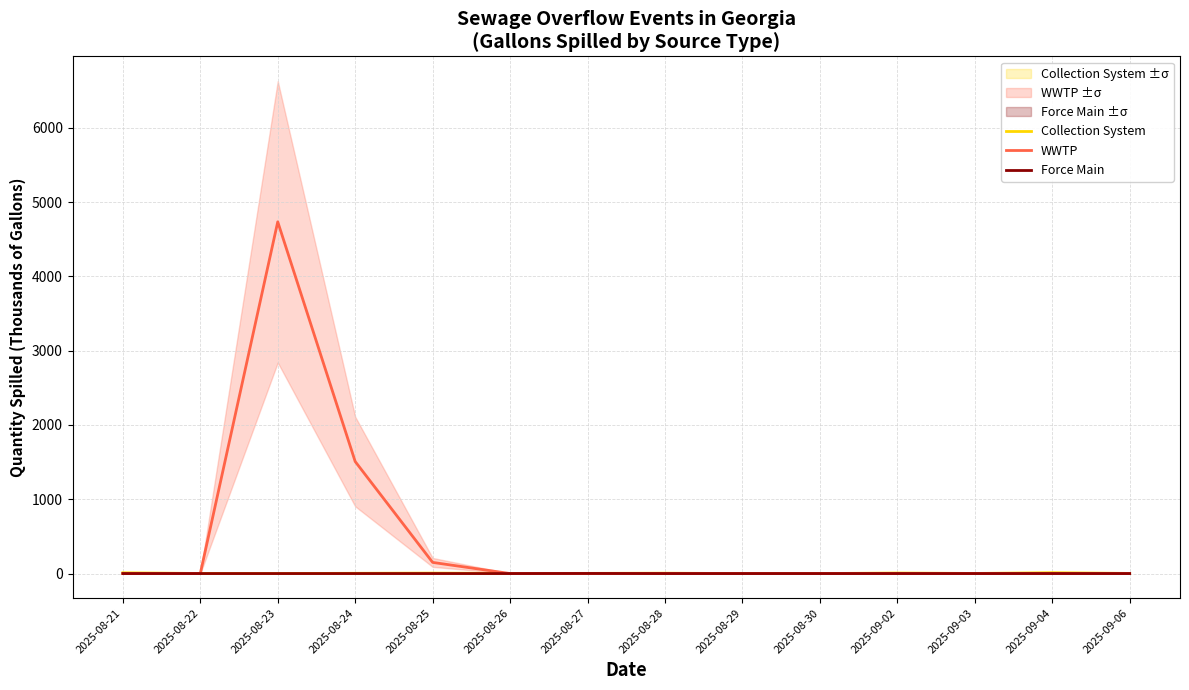

What is the total value across all series at 2025-08-25?

156.1